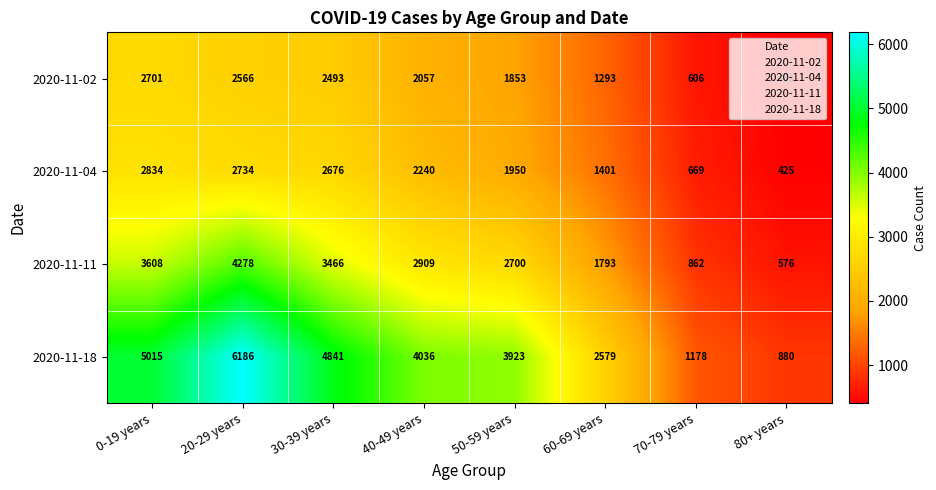

At which category is the sum across all series the highest?

20-29 years